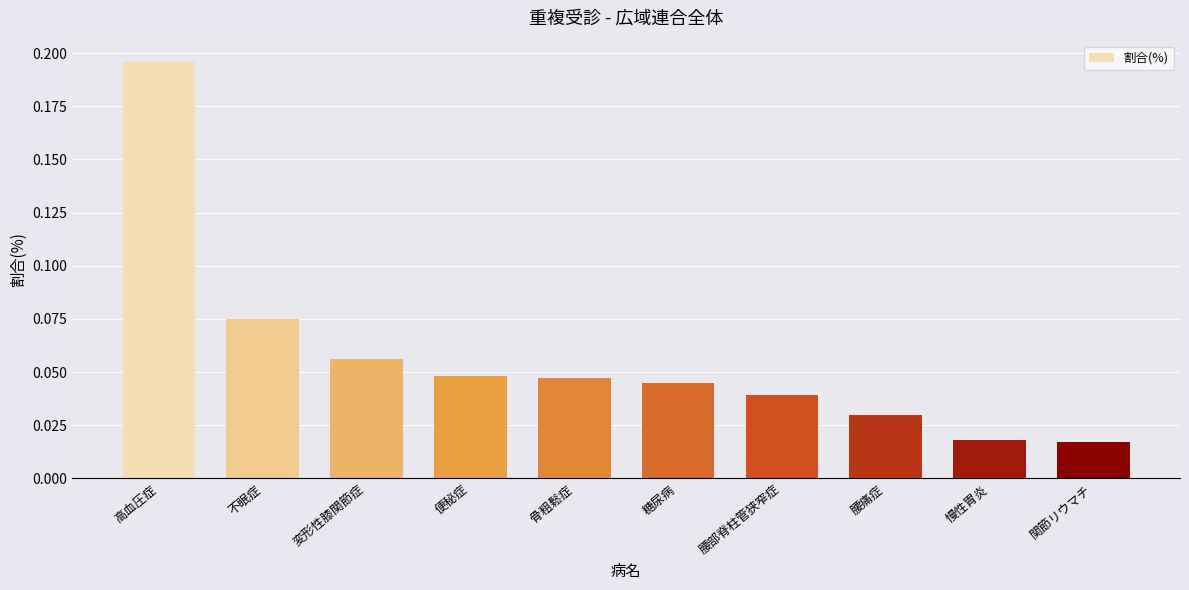

At which category does the chart reach its peak across all series?

高血圧症